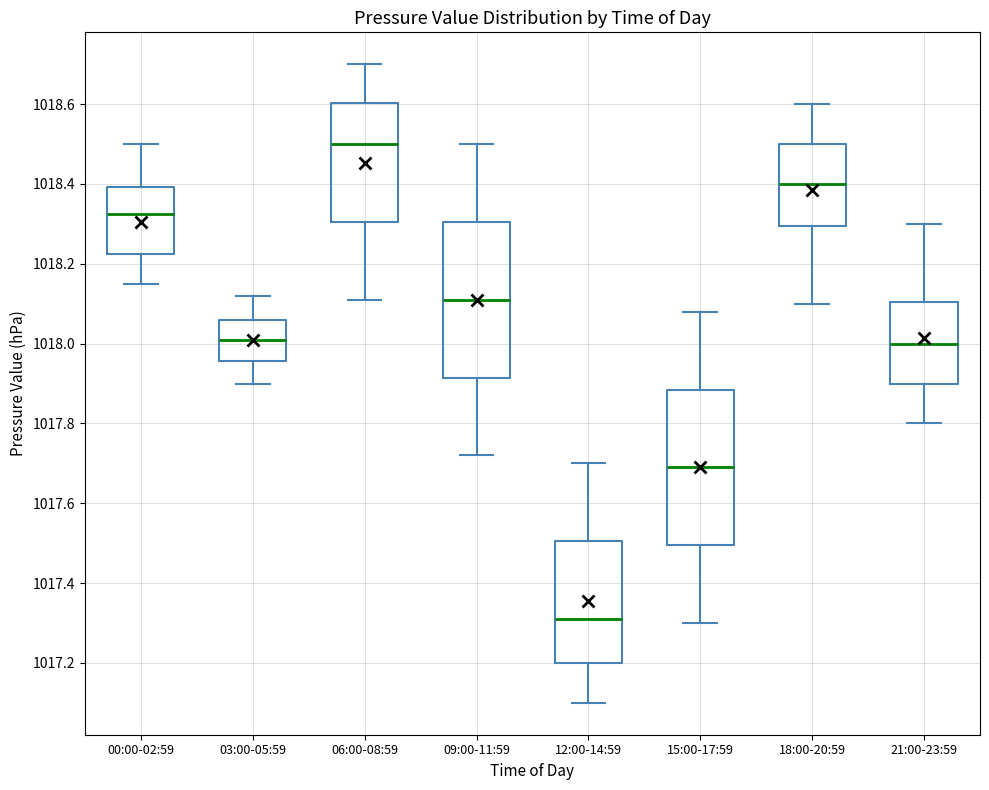

Reading left to right, transcribe this box plot: for each box, give where its median line is, the range the box spans, and where its two whiskers end, as read against the y-axis. The values are not printed on the chart, so give them approximately, as read against the axis.

00:00-02:59: median 1018.32, box 1018.22 to 1018.40, whiskers 1018.16 to 1018.50
03:00-05:59: median 1018.02, box 1017.96 to 1018.06, whiskers 1017.90 to 1018.12
06:00-08:59: median 1018.50, box 1018.30 to 1018.60, whiskers 1018.12 to 1018.70
09:00-11:59: median 1018.12, box 1017.92 to 1018.30, whiskers 1017.72 to 1018.50
12:00-14:59: median 1017.32, box 1017.20 to 1017.50, whiskers 1017.10 to 1017.70
15:00-17:59: median 1017.70, box 1017.50 to 1017.88, whiskers 1017.30 to 1018.08
18:00-20:59: median 1018.40, box 1018.30 to 1018.50, whiskers 1018.10 to 1018.60
21:00-23:59: median 1018.00, box 1017.90 to 1018.10, whiskers 1017.80 to 1018.30